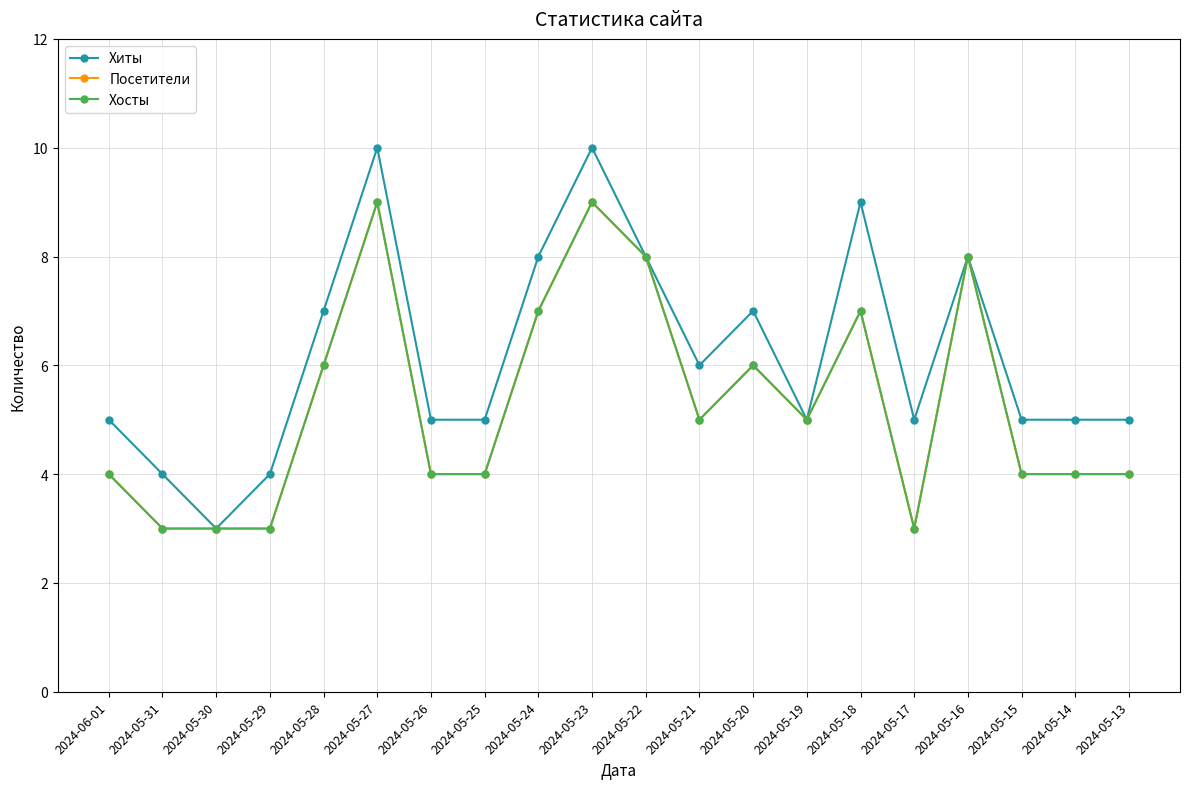

What is the label of the 1st point from the left?

2024-06-01